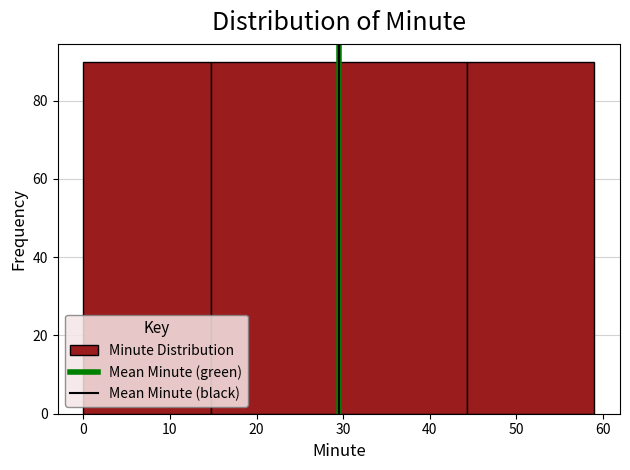

Reading left to right, transcribe this chart: for each bar, give the range it covers on the x-axis and its height. Neither the bar edges nor the heights are printed on the chart, so give them approximately, as read against the axes.

0 to 15: 90
15 to 30: 90
30 to 44: 90
44 to 59: 90